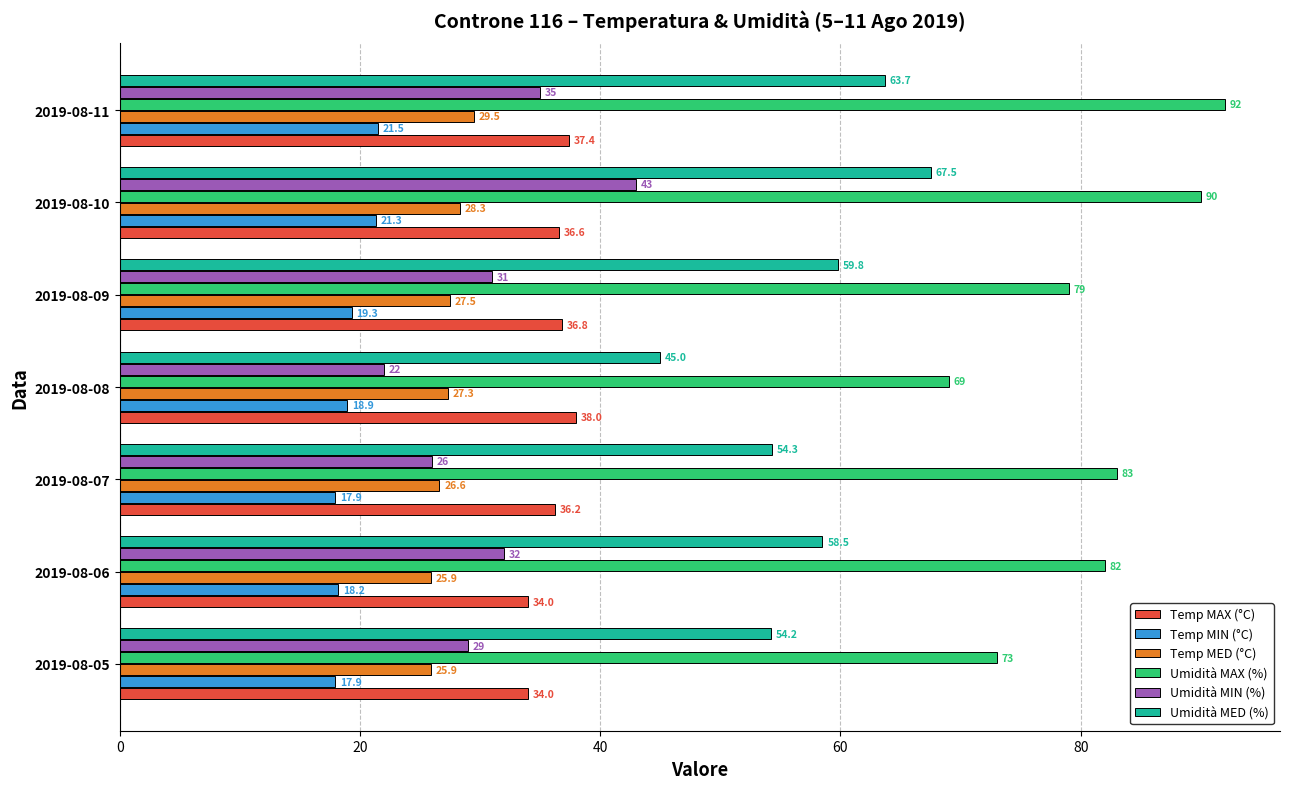

List the labels in order of Umidità MED (%) value, smallest first.

2019-08-08, 2019-08-05, 2019-08-07, 2019-08-06, 2019-08-09, 2019-08-11, 2019-08-10